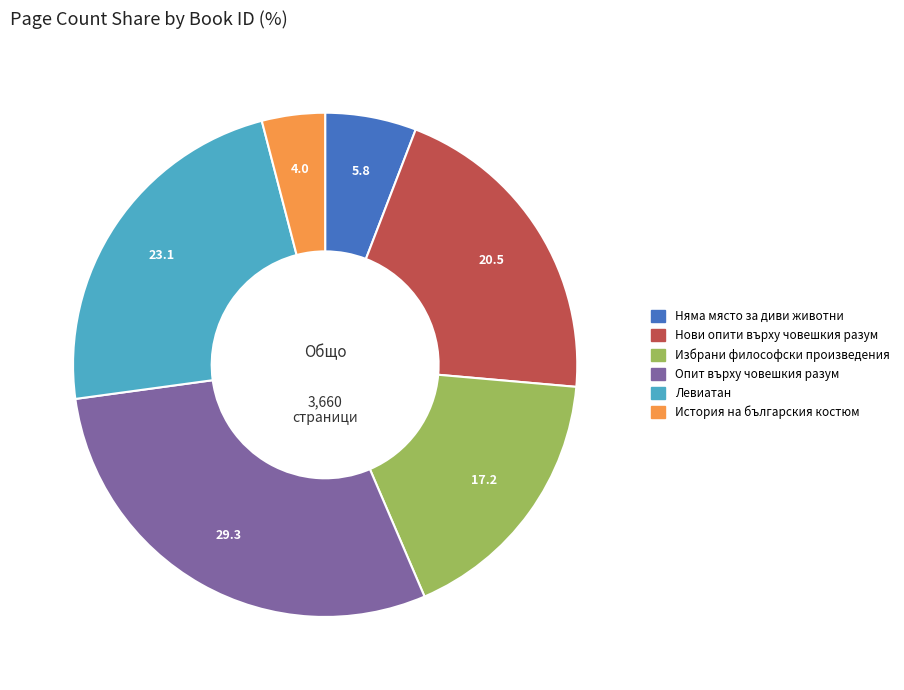

Is there any slice that represents more than half of the pie?

No